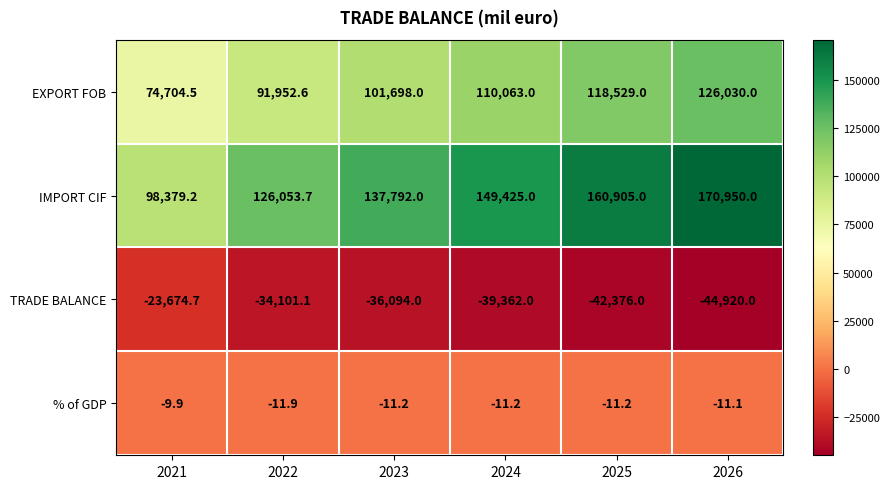

Reading left to right, transcribe all the data shown in this chart.

EXPORT FOB: 74704.5	91952.6	101698.0	110063.0	118529.0	126030.0
IMPORT CIF: 98379.2	126053.7	137792.0	149425.0	160905.0	170950.0
TRADE BALANCE: -23674.7	-34101.1	-36094.0	-39362.0	-42376.0	-44920.0
% of GDP: -9.9	-11.9	-11.2	-11.2	-11.2	-11.1